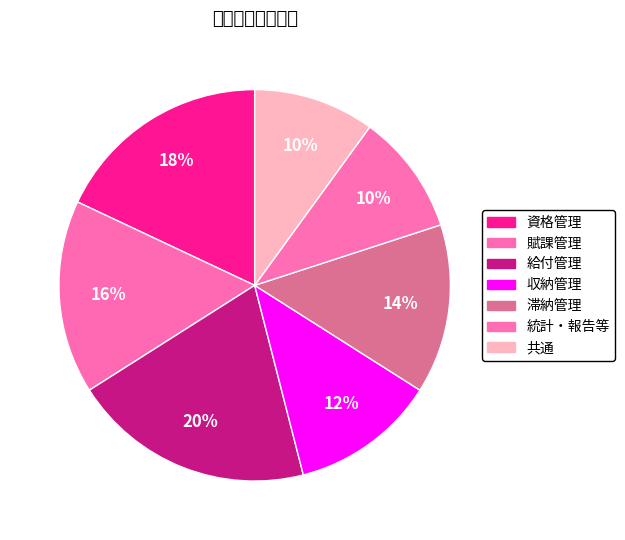

Is it true that 給付管理 is 12% of the pie?

False